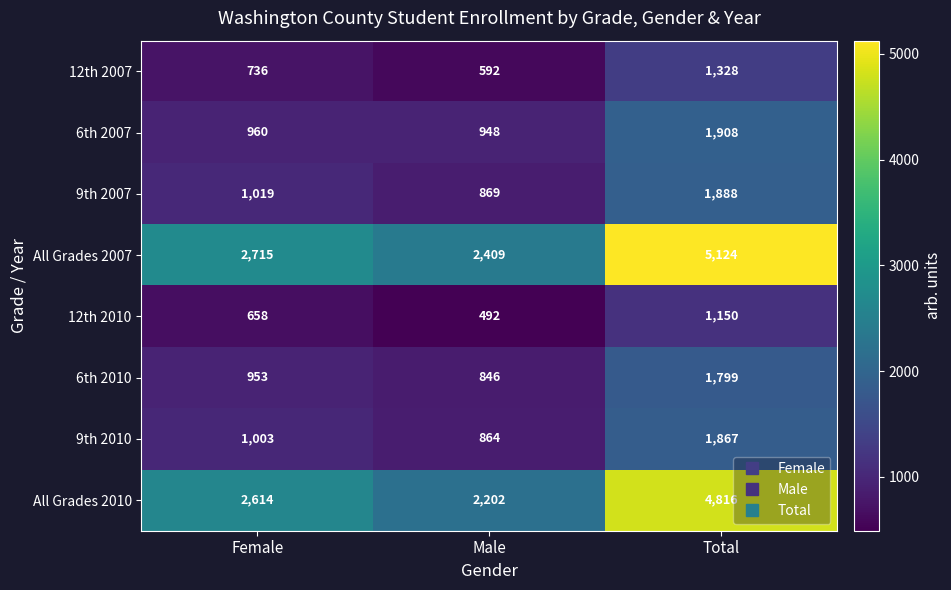

Rank the series at Female from highest to lowest value.

All Grades 2007, All Grades 2010, 9th 2007, 9th 2010, 6th 2007, 6th 2010, 12th 2007, 12th 2010